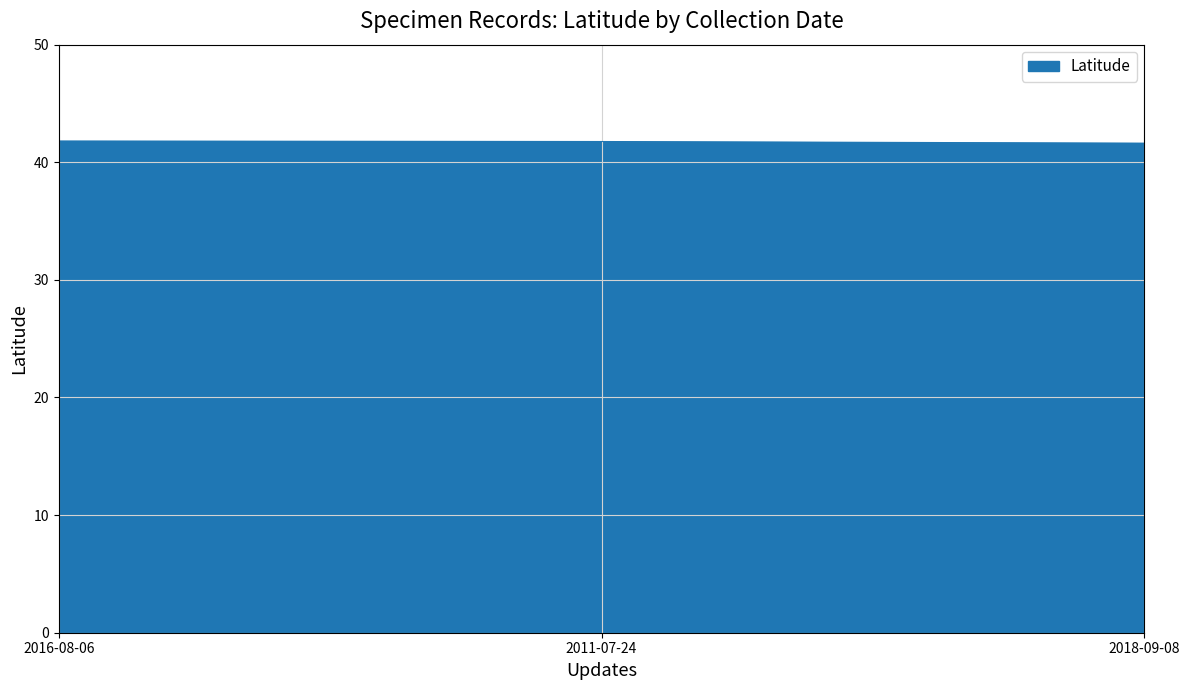

The chart shows a value of 41.6 at 2018-09-08. True or false?

True